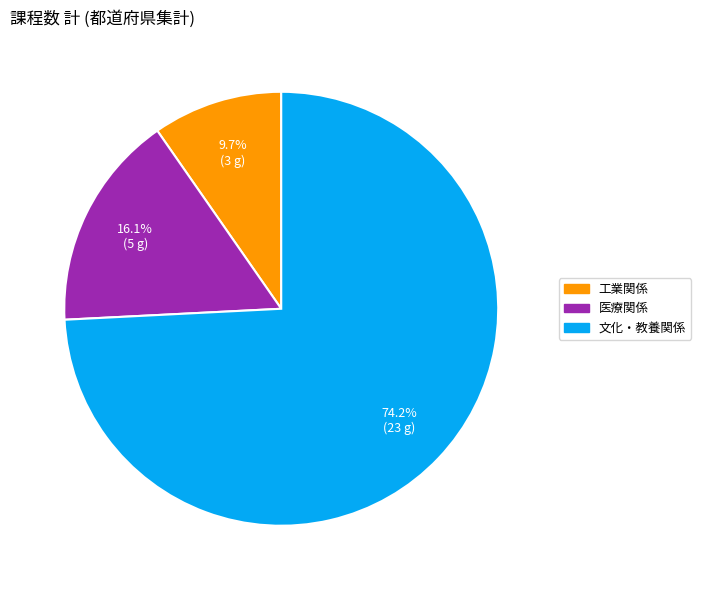

How many segments does this pie chart have?

3